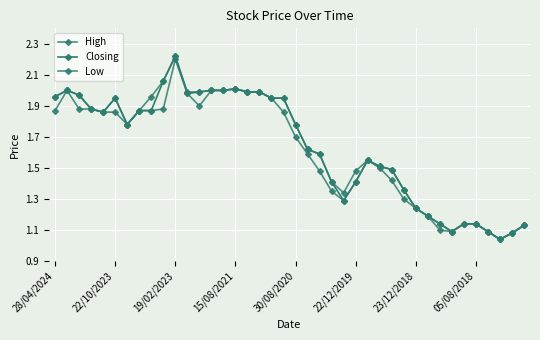

Is this an area chart (filled region under the line)?

No